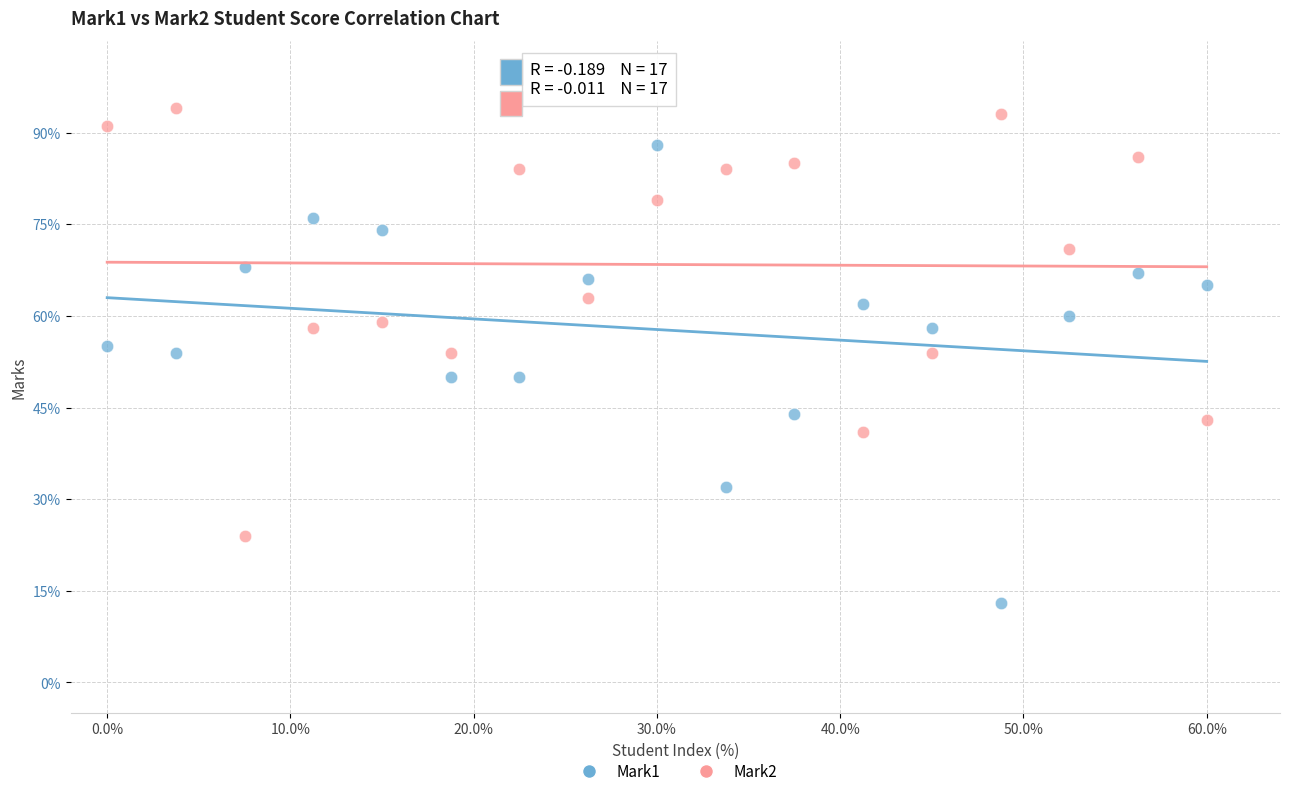

Which series reaches the maximum Y coordinate?

Mark2